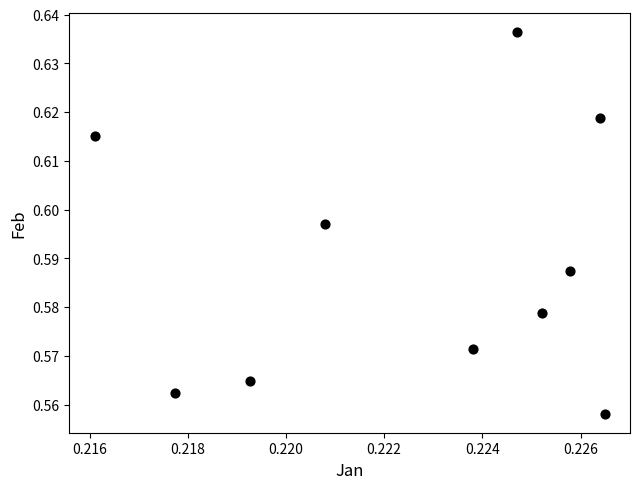

Count the number of points in this scatter plot.

10